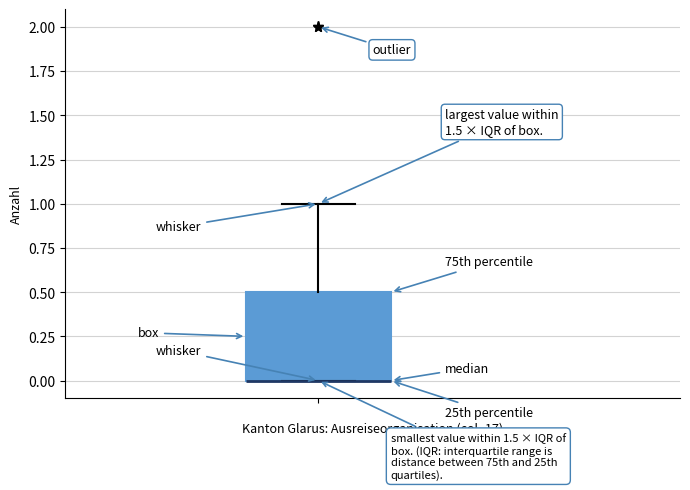

Read this box plot against the y-axis: the position of the median line, the range covered by the box, and the ends of both whiskers. The values are not printed on the chart, so give them approximately, as read against the axis.

median 0.0 (drawn on the box's lower edge), box 0.0 to 0.5, whiskers 0.0 to 1.0